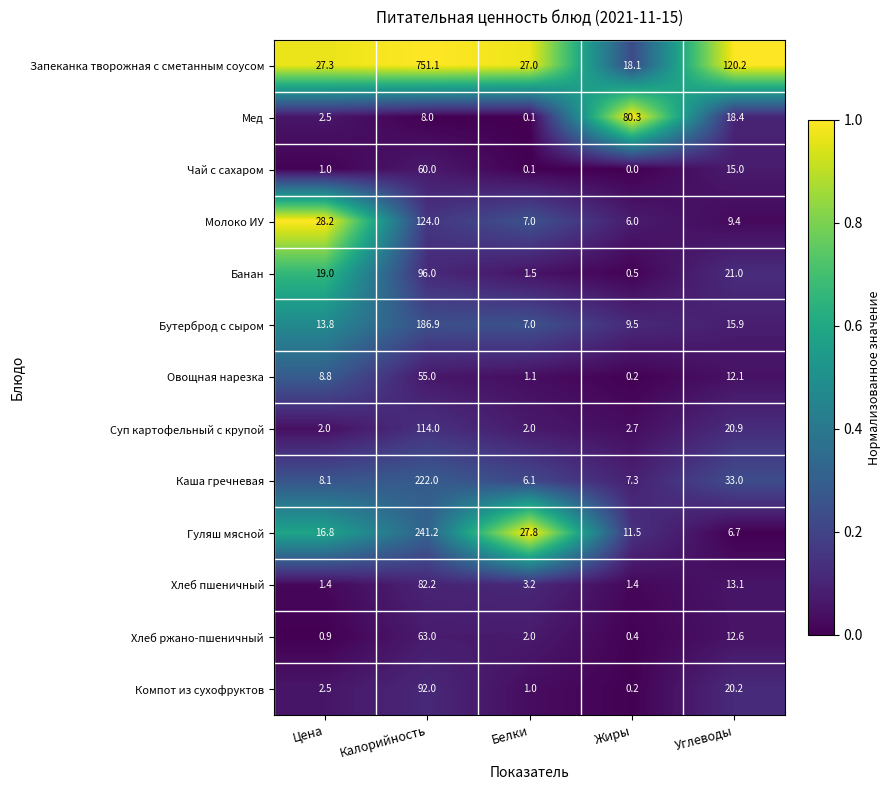

What is the difference between the Суп картофельный с крупой values at Цена and Калорийность?

112.0